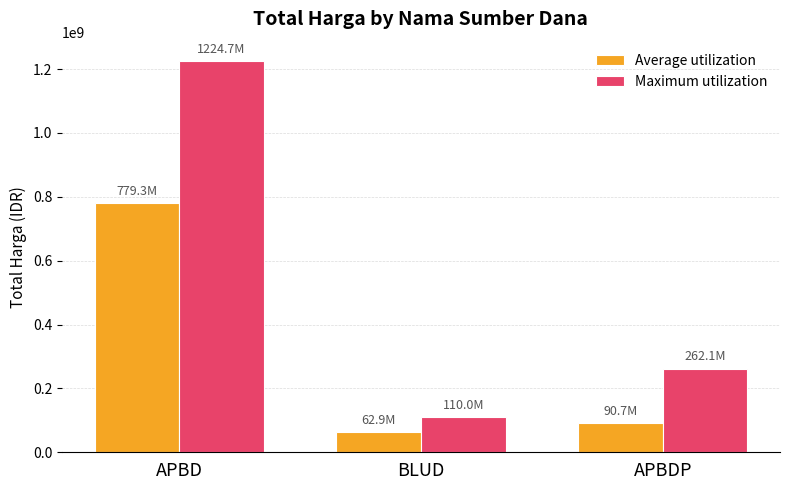

Reading left to right, extract all data points from this chart.

Average utilization: 779295000	62920000	90668000
Maximum utilization: 1224682000	110000000	262118150